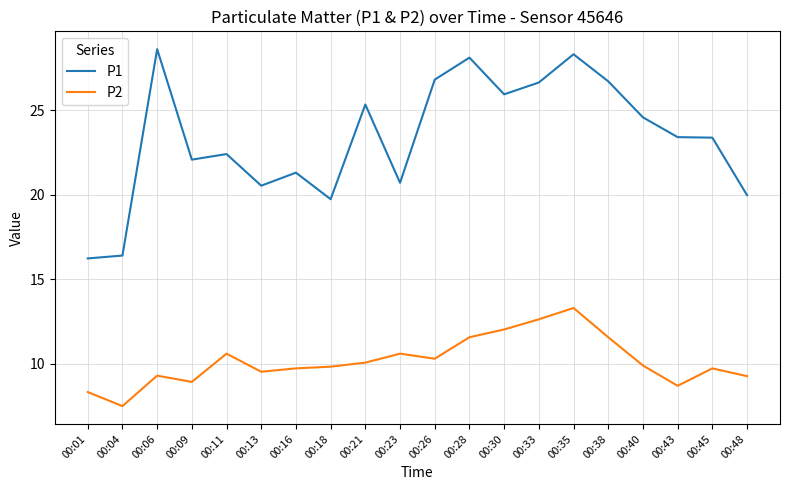

Where is the first local maximum for P1?

00:06